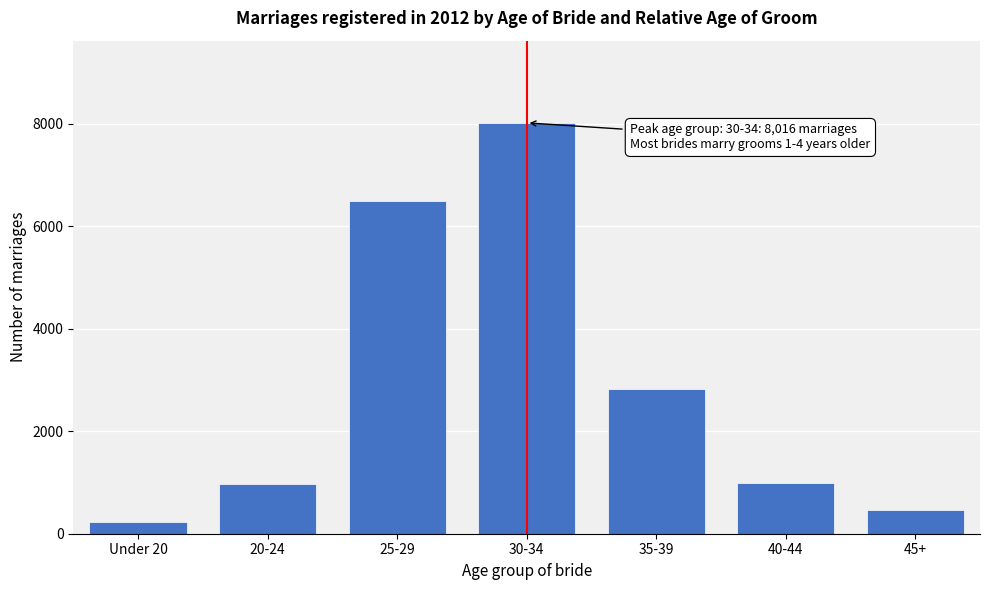

What is the change in value from 40-44 to 45+?

-526